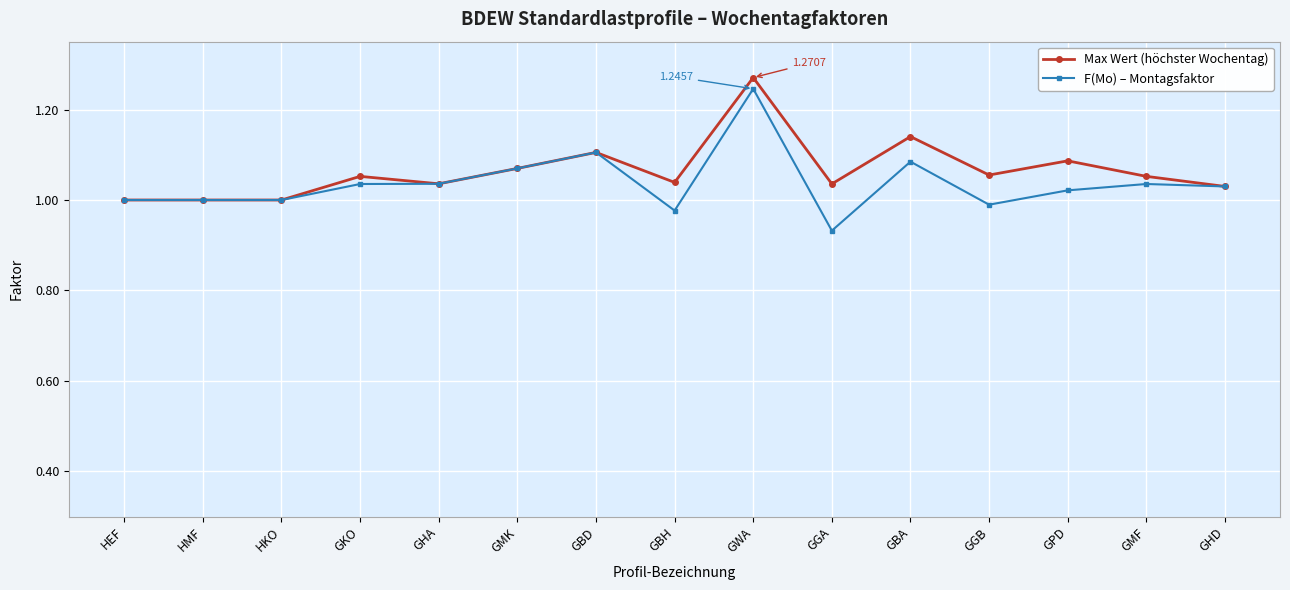

Rank the series at GGB from highest to lowest value.

Max Wert (höchster Wochentag), F(Mo) – Montagsfaktor